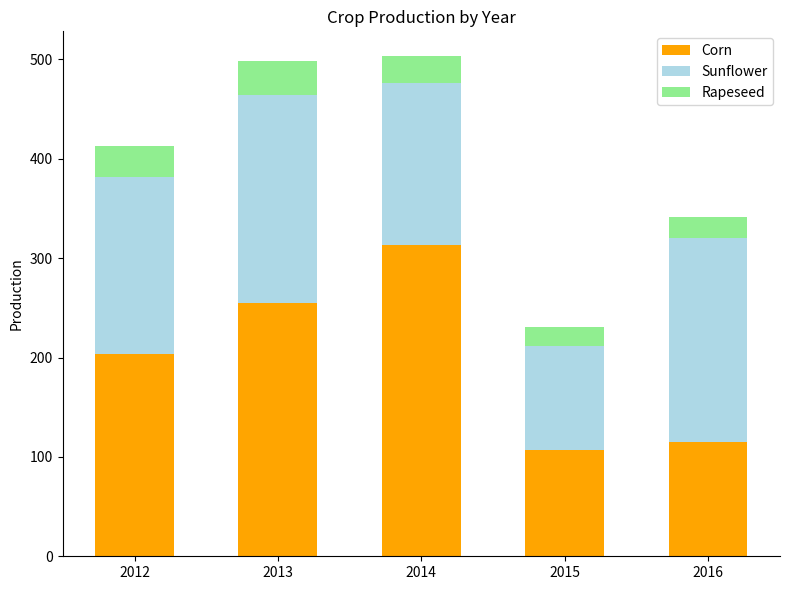

Reading left to right, what are the values for Corn?

203.4	254.4	312.8	107.0	114.7